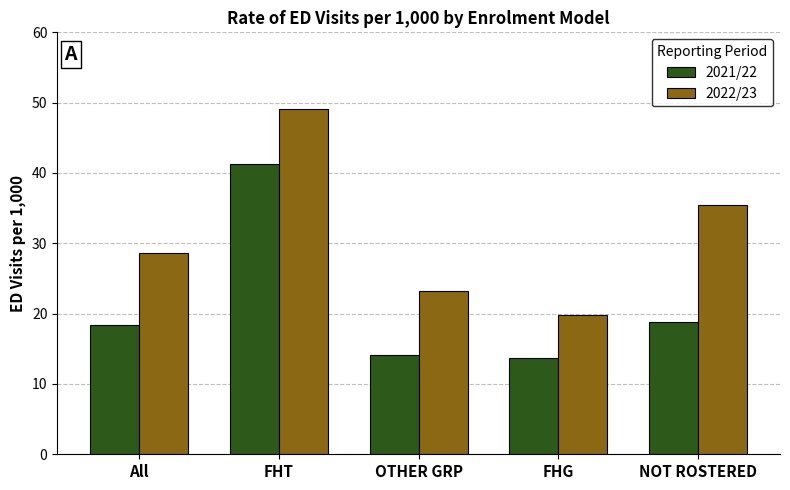

What position from the left is OTHER GRP?

3